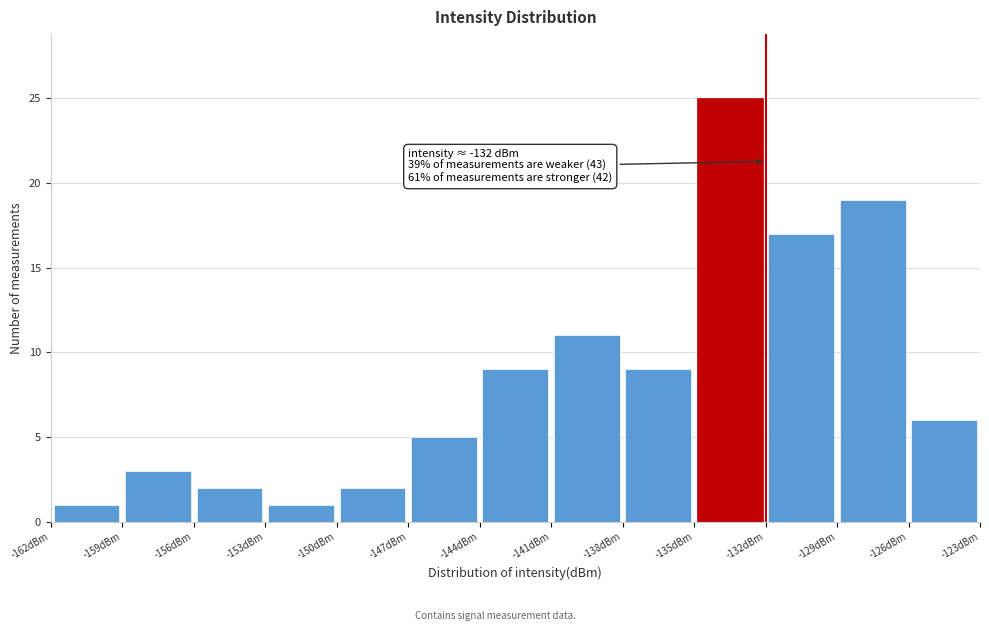

Over which range of the x-axis is the bar tallest?

-135 to -132